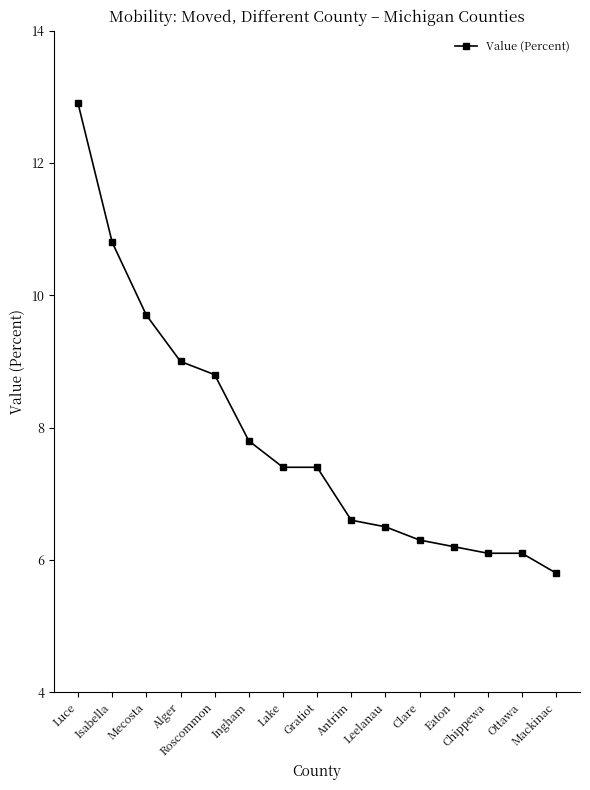

The value at Antrim is 4.2. True or false?

False